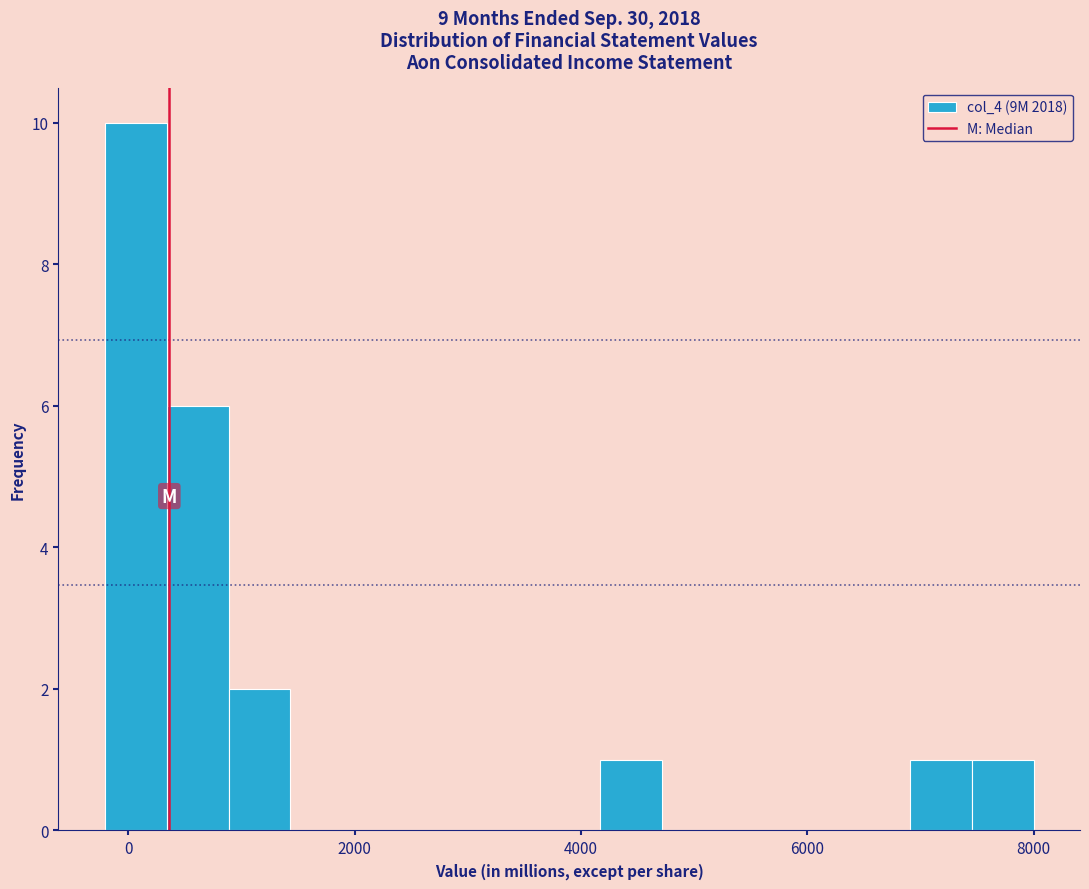

Read against the x-axis, roughly where is the centre of the tallest bar?

0